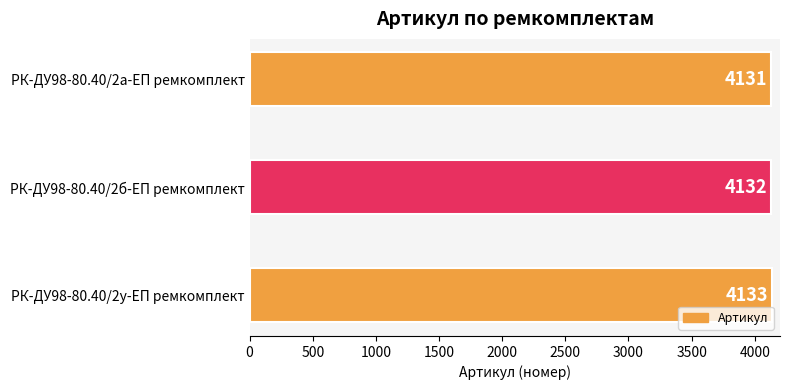

Which has a higher value, РК-ДУ98-80.40/2б-ЕП ремкомплект or РК-ДУ98-80.40/2а-ЕП ремкомплект?

РК-ДУ98-80.40/2б-ЕП ремкомплект